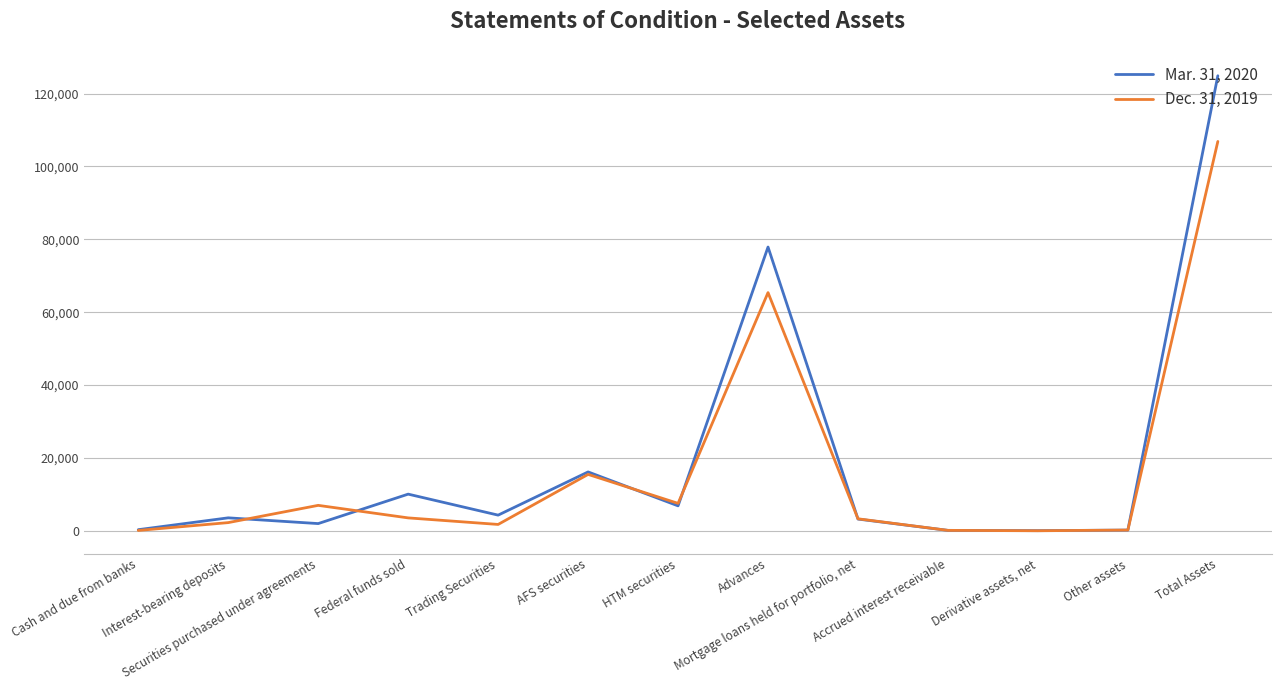

List the series in order of their overall mean, lowest first.

Dec. 31, 2019, Mar. 31, 2020